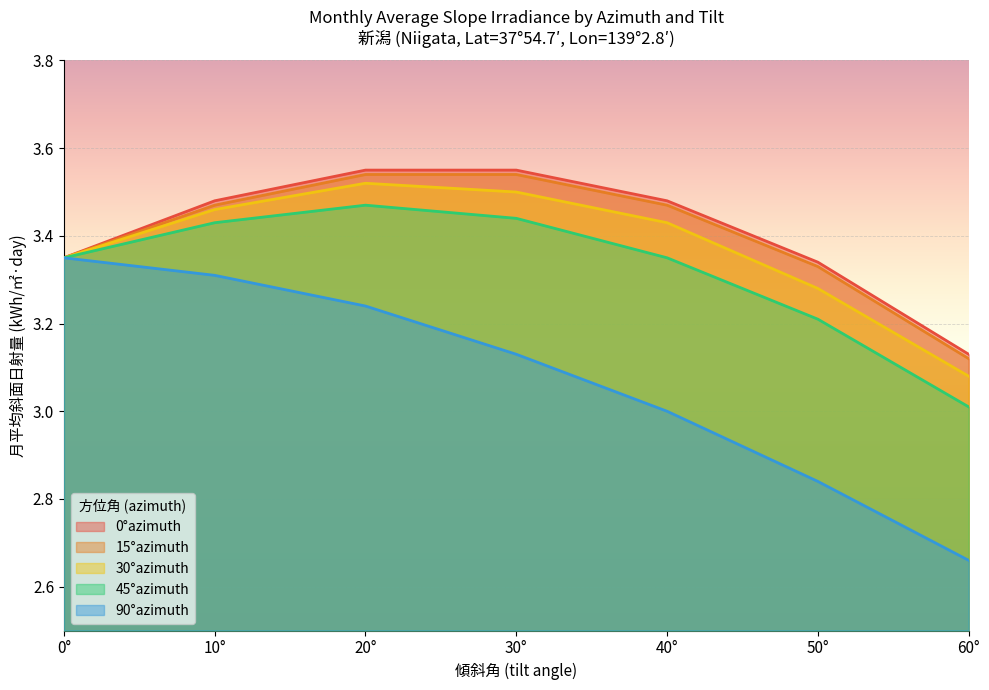

At which label does 0°azimuth reach its peak?

20°